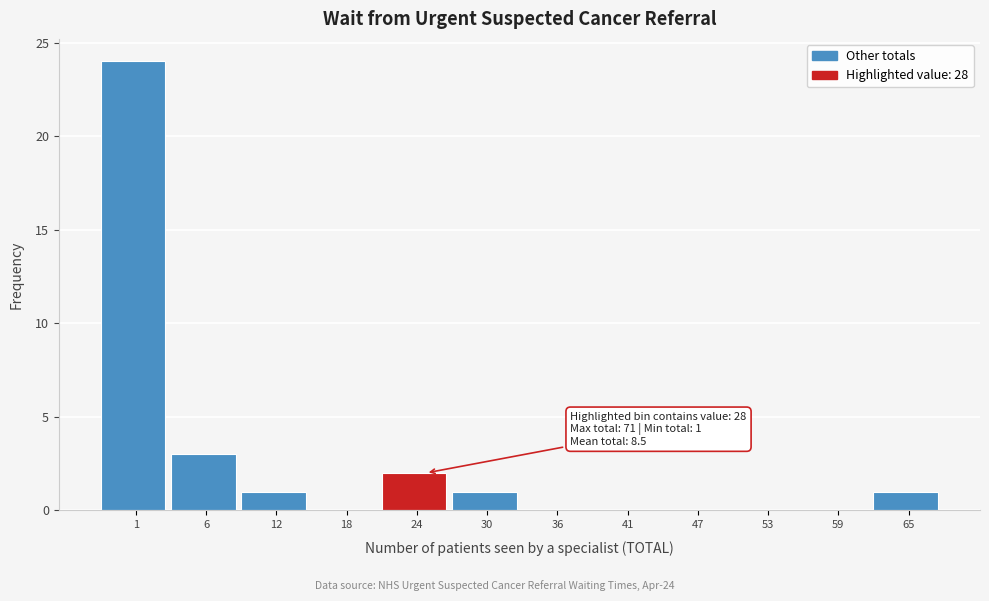

Reading right to left, extract all data points from this chart.

65=1	59=0	53=0	47=0	41=0	36=0	30=1	24=2	18=0	12=1	6=3	1=24